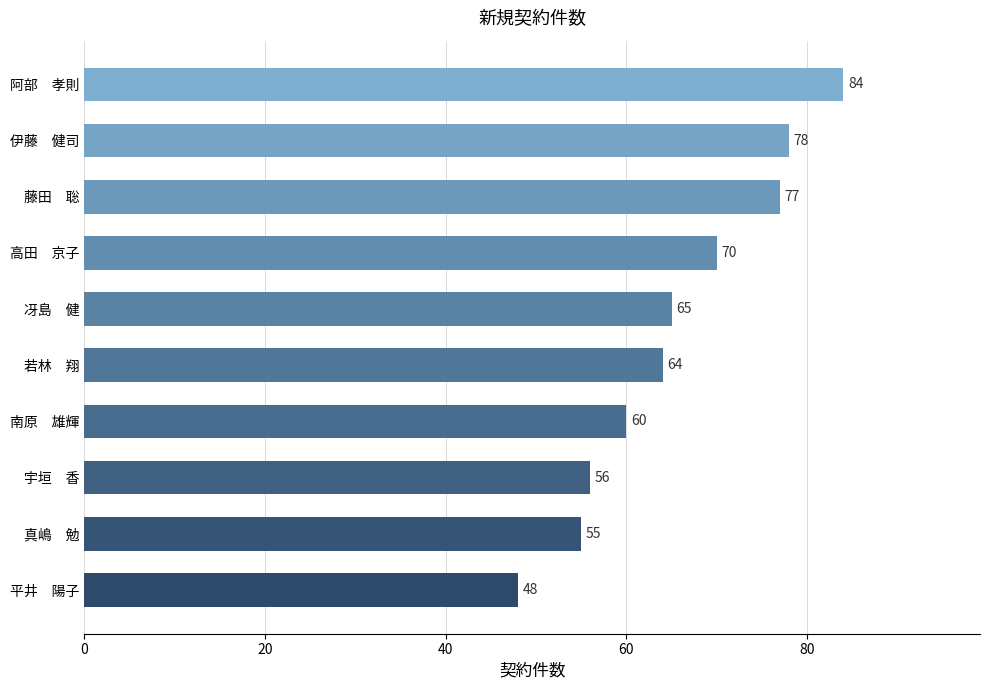

Which category has the highest value across all series?

阿部　孝則